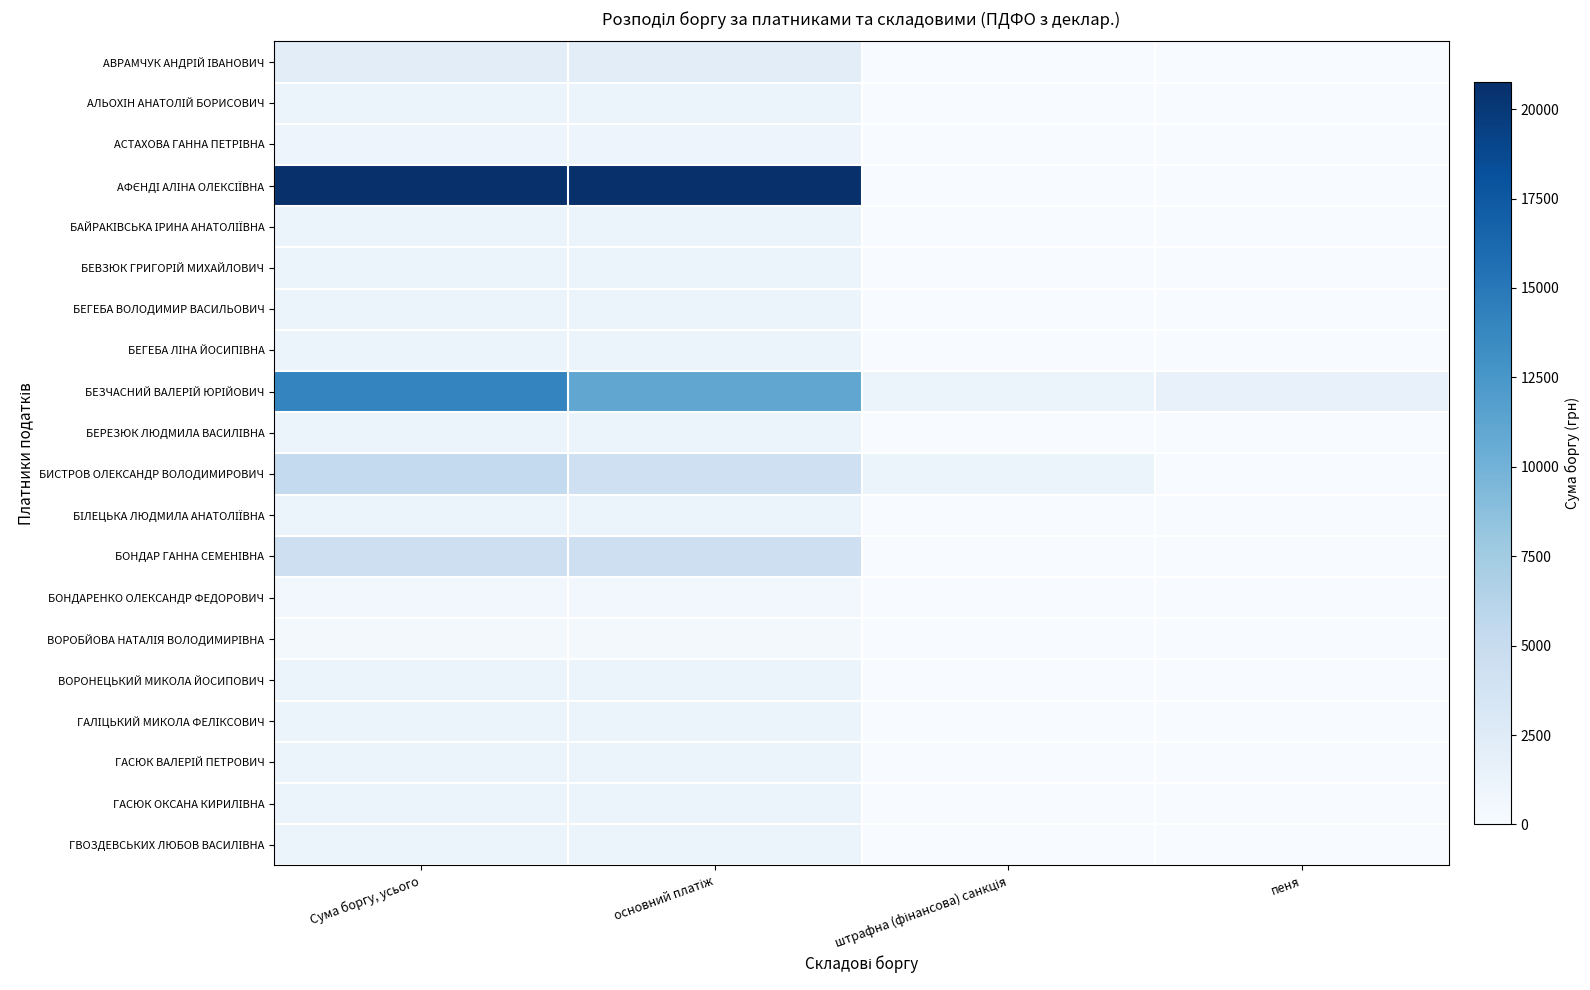

Between основний платіж and пеня, which series saw the biggest shift?

АФЄНДІ АЛІНА ОЛЕКСІЇВНА